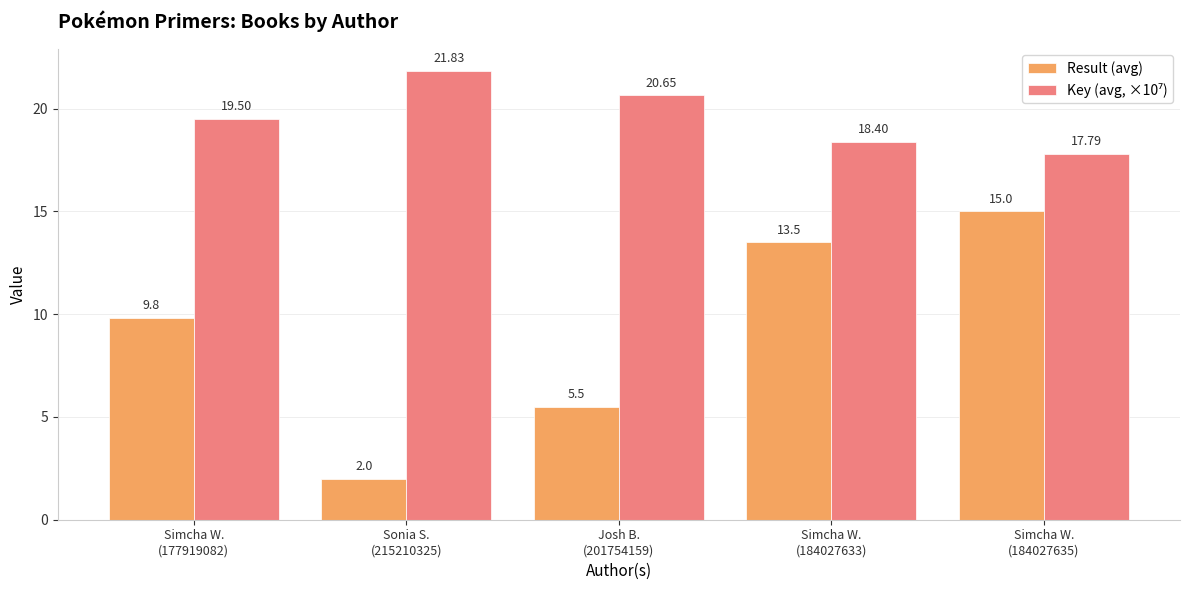

What is the label of the 4th bar from the left?

Simcha W.
(184027633)